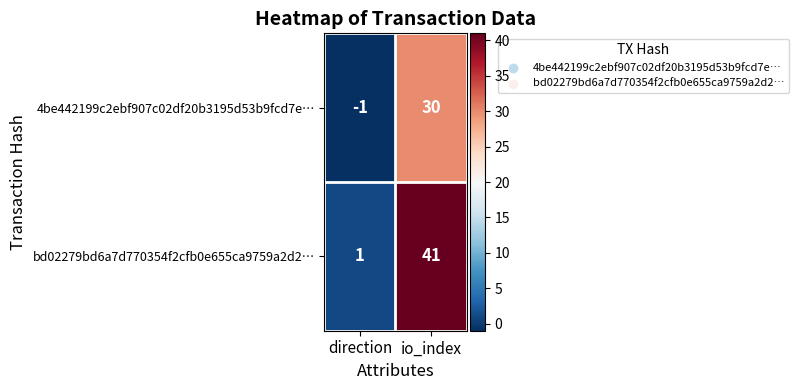

Rank the series at direction from lowest to highest value.

4be442199c2ebf907c02df20b3195d53b9fcd7e…, bd02279bd6a7d770354f2cfb0e655ca9759a2d2…